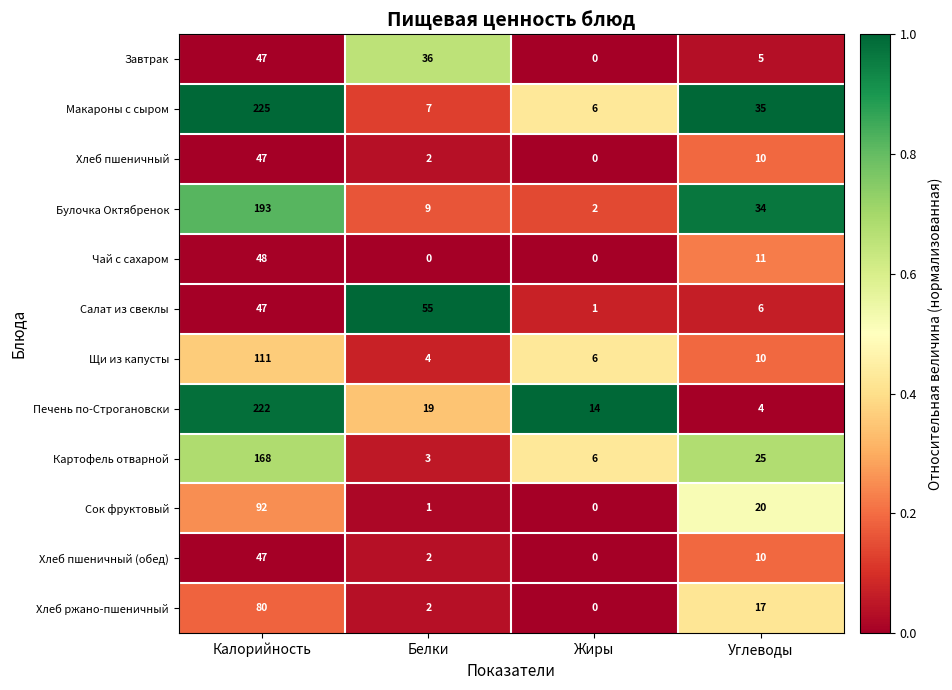

At which label does Макароны с сыром first exceed 35?

Калорийность